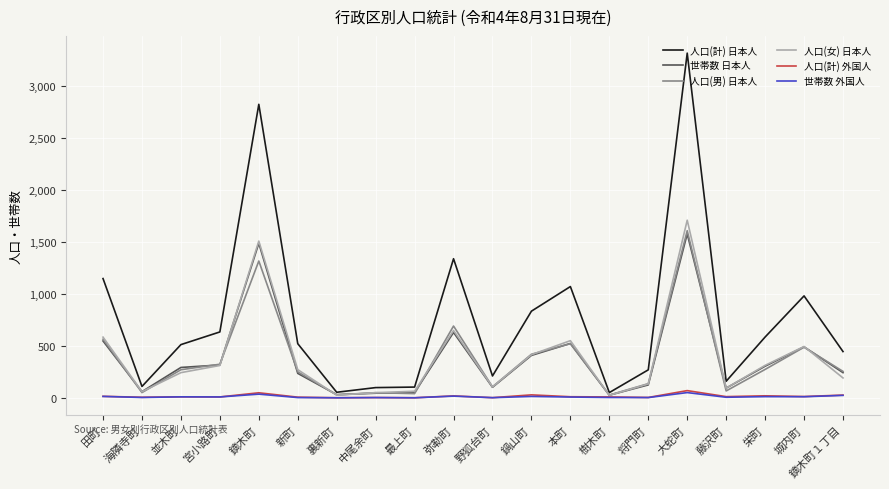

What is the maximum value shown in the chart?

3319